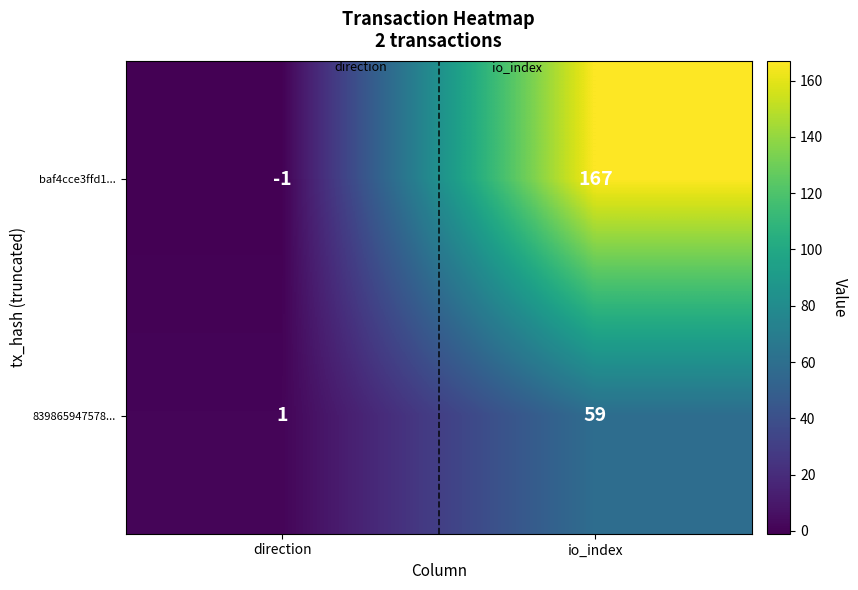

At which category is the sum across all series the highest?

io_index